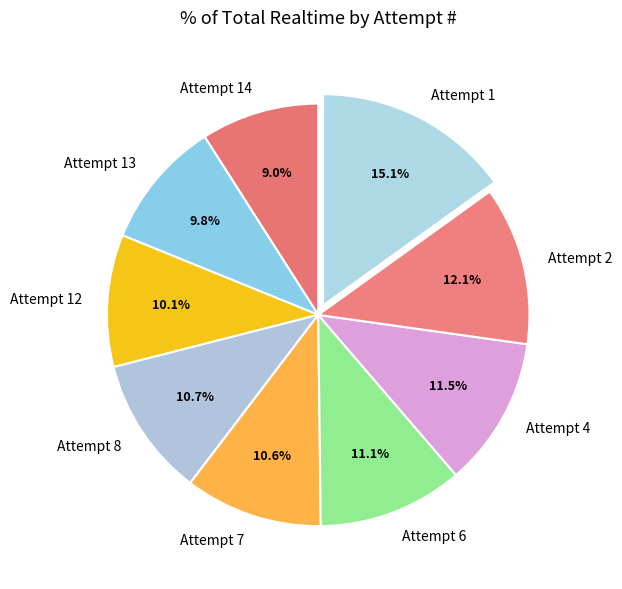

Does Attempt 14 account for over 50% of the chart?

No